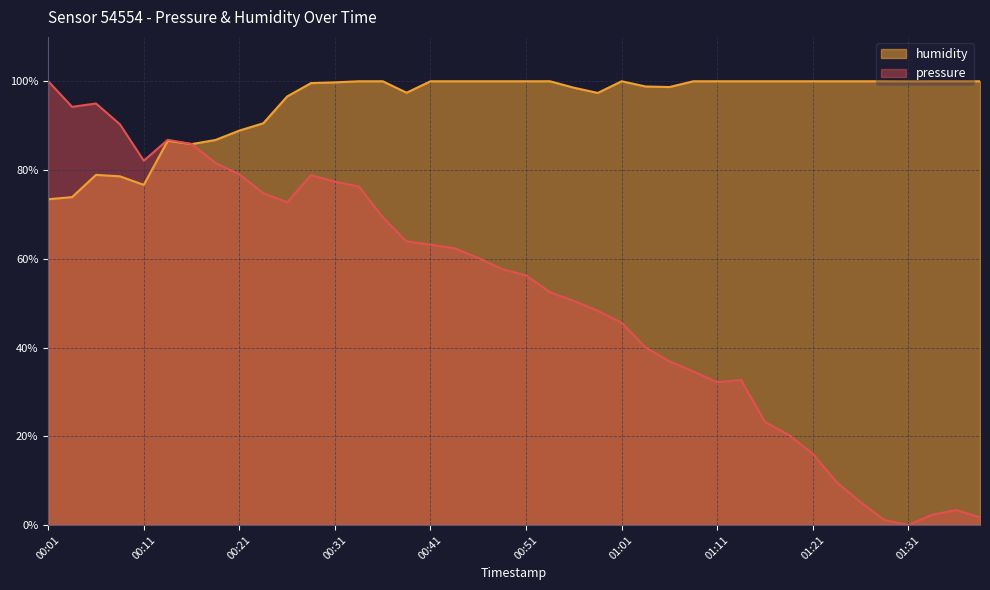

Where is the first local minimum for humidity?

00:11